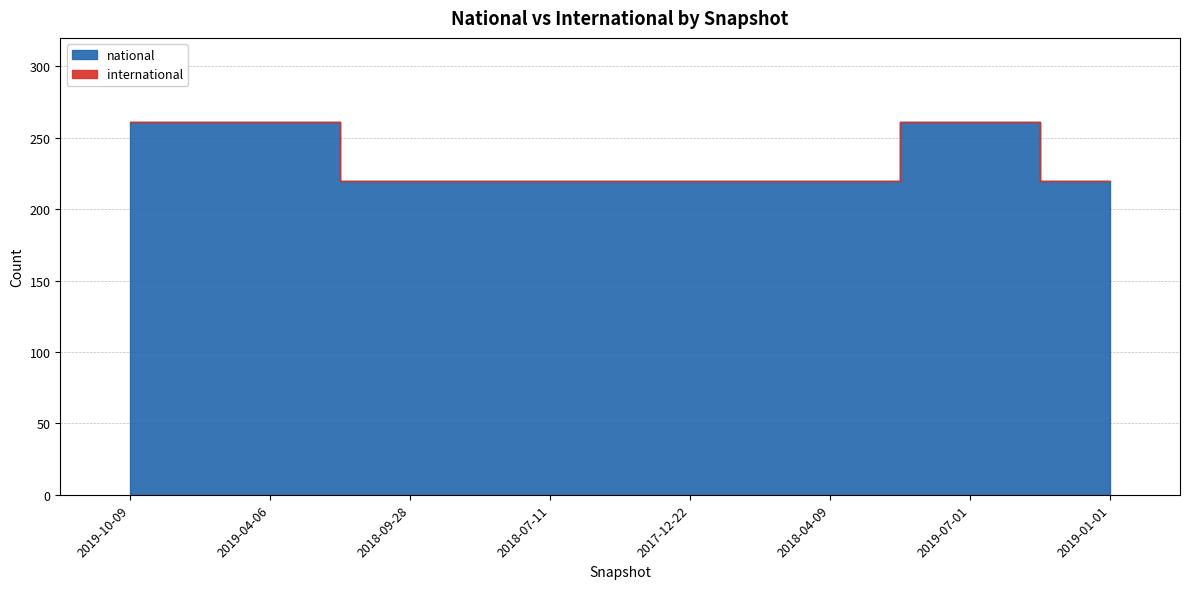

At how many categories does at least one series exceed 31?

8